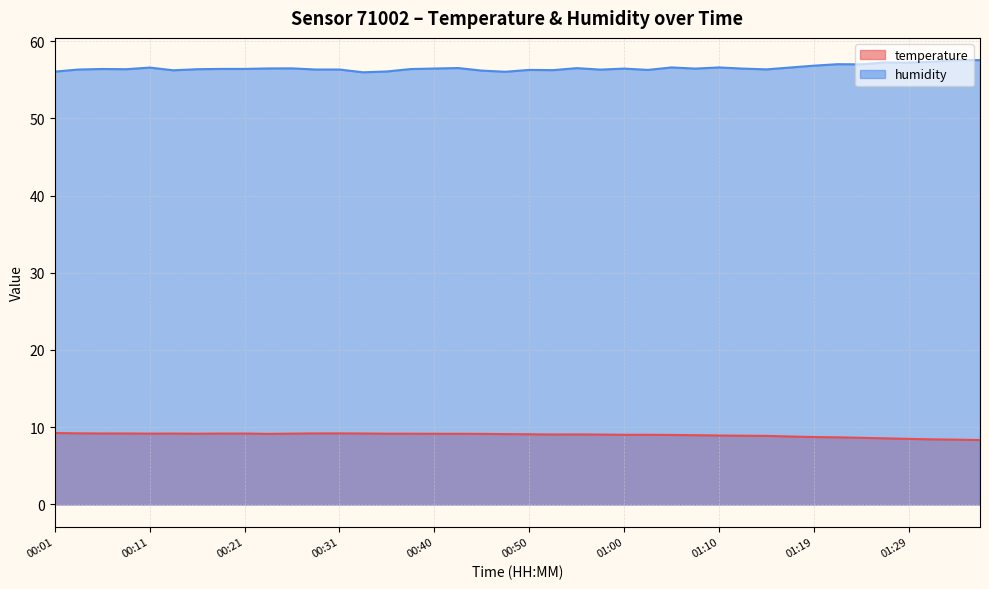

What position from the left is 01:12?

30